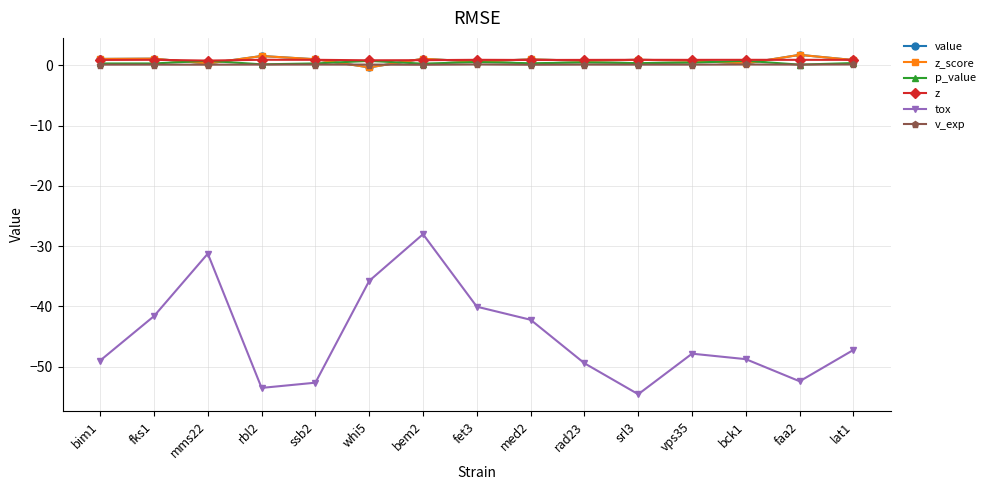

What are all the series names shown in the legend?

value, z_score, p_value, z, tox, v_exp